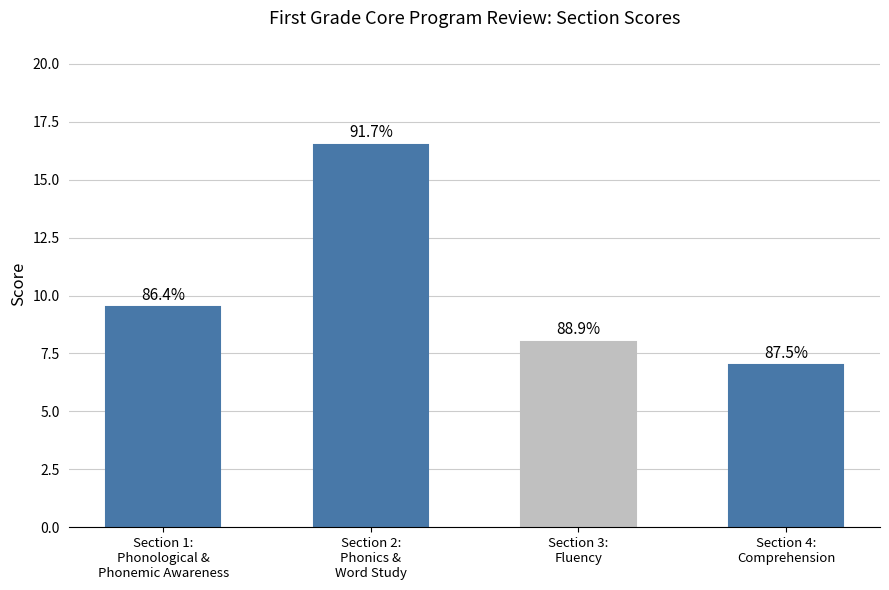

What is the label of the 3rd bar from the left?

Section 3:
Fluency